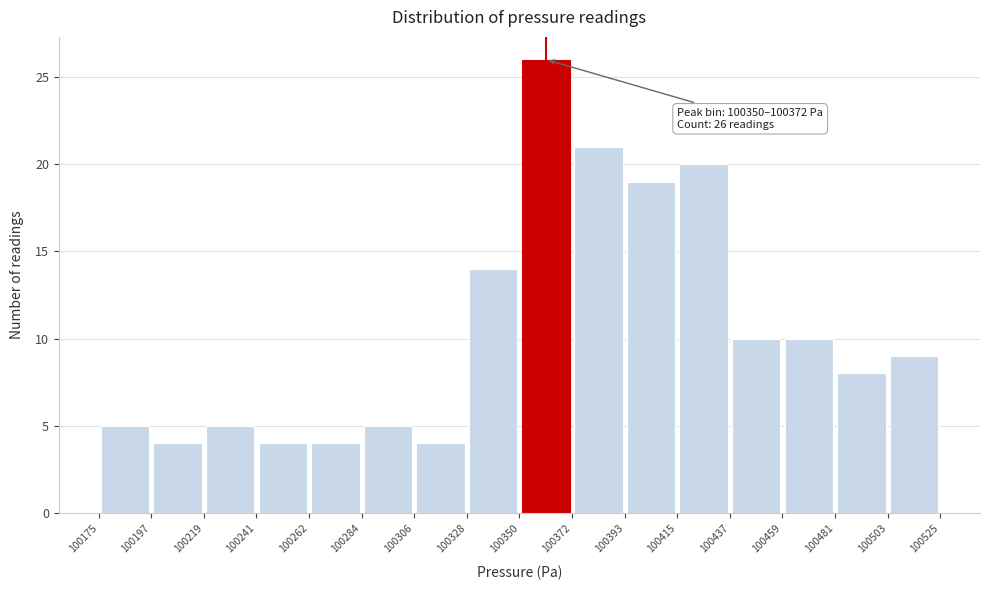

Over which range of the x-axis is the bar tallest?

100350 to 100372